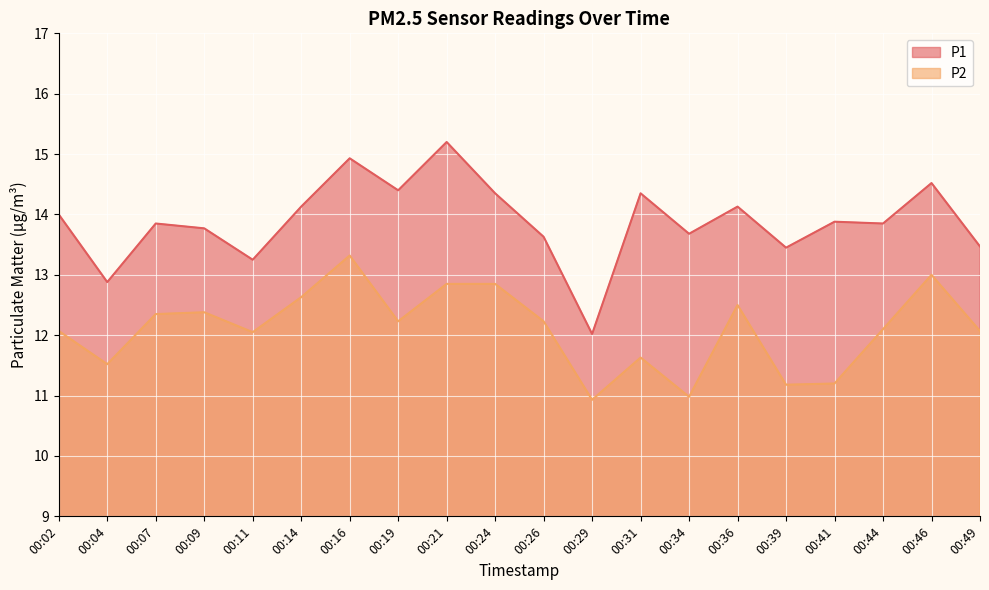

What value does the P2 series have at 00:16?

13.3